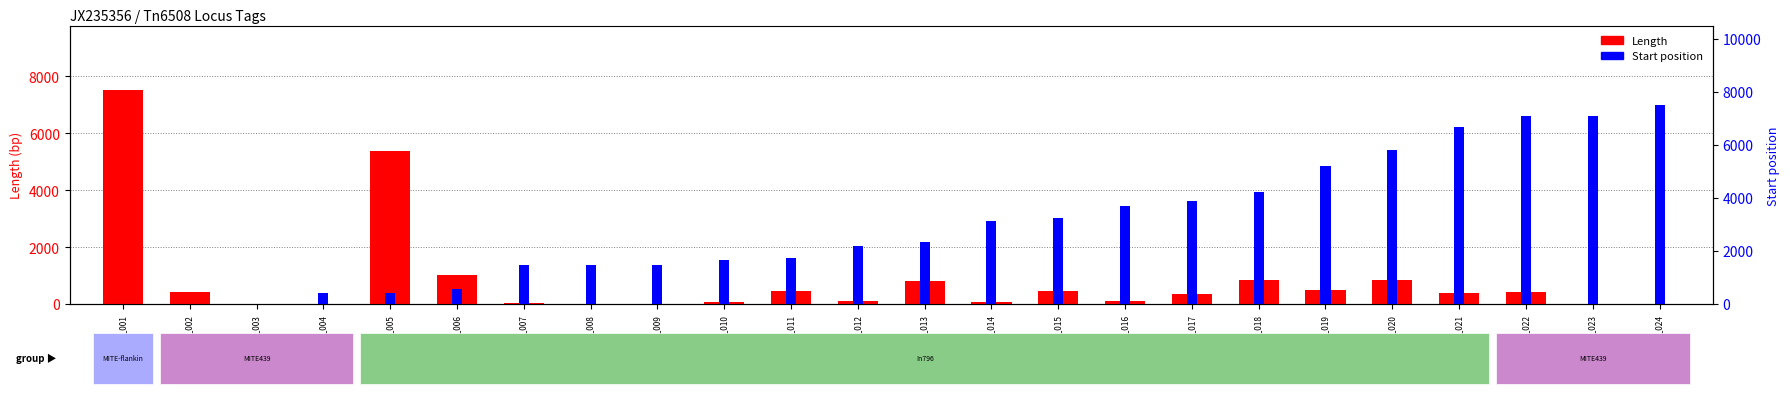

Is it true that Length equals 124 at Tn6508_014?

False